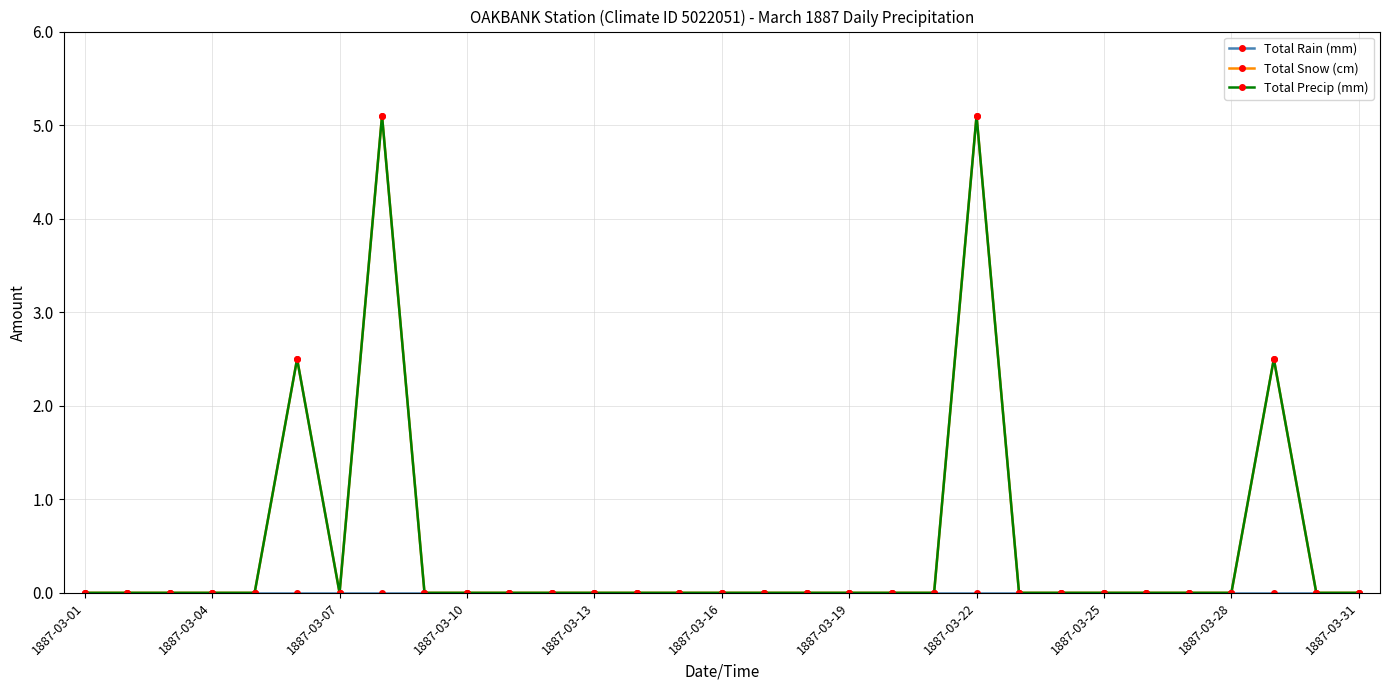

Does the chart have visible grid lines?

Yes